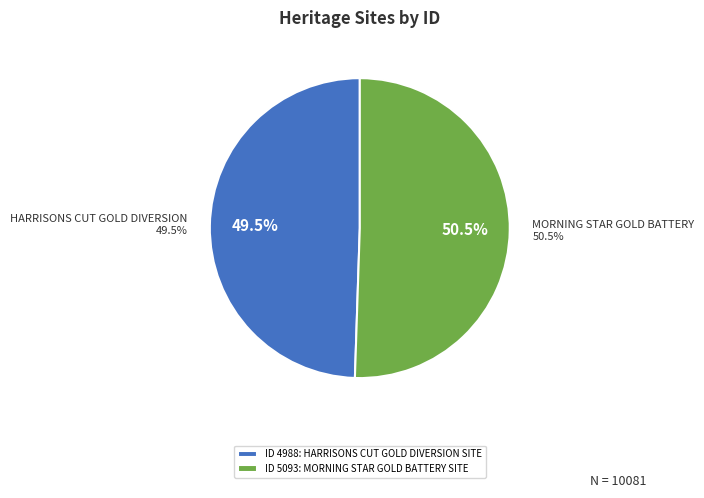

Which has a higher value, HARRISONS CUT GOLD DIVERSION SITE or MORNING STAR GOLD BATTERY SITE?

MORNING STAR GOLD BATTERY SITE